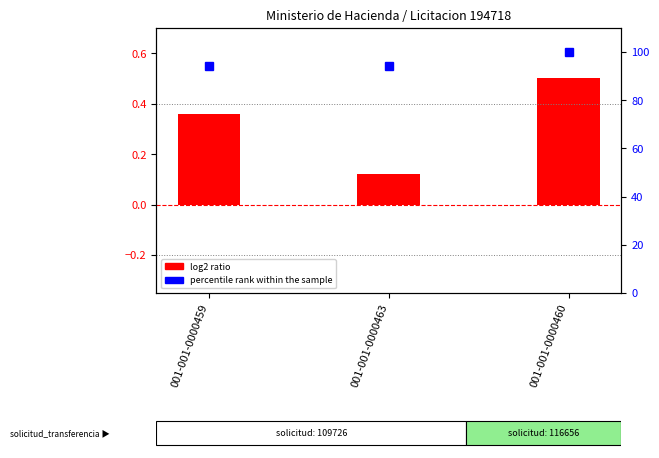

Which category has the lowest value across all series?

001-001-0000463